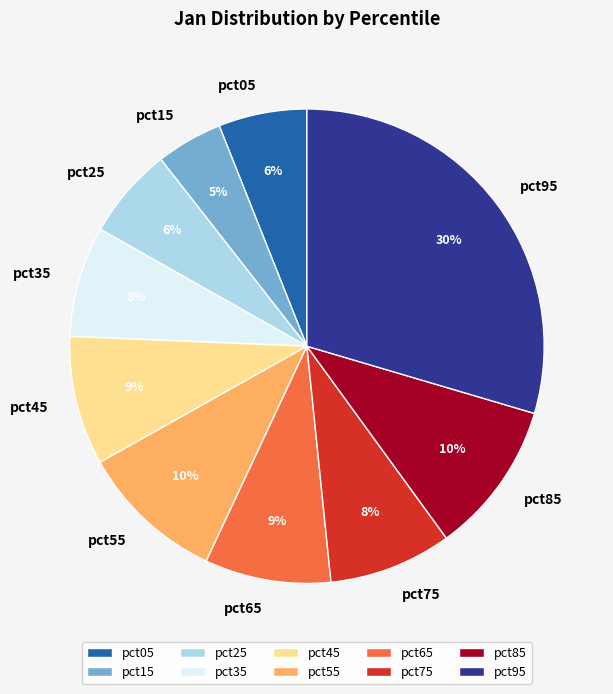

True or false: pct65 accounts for 1% of the total.

False